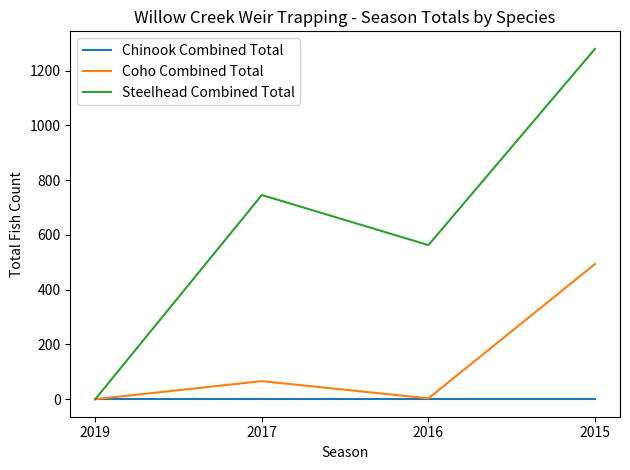

What is the maximum value for Steelhead Combined Total?

1280